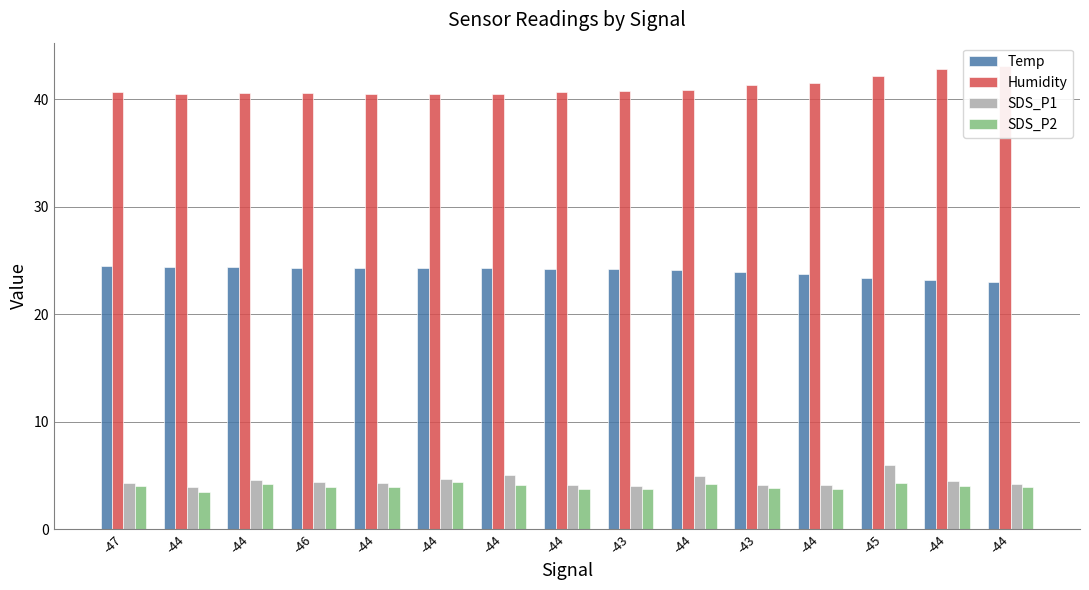

What is the value of the SDS_P1 bar at the 11th from the left?

4.0